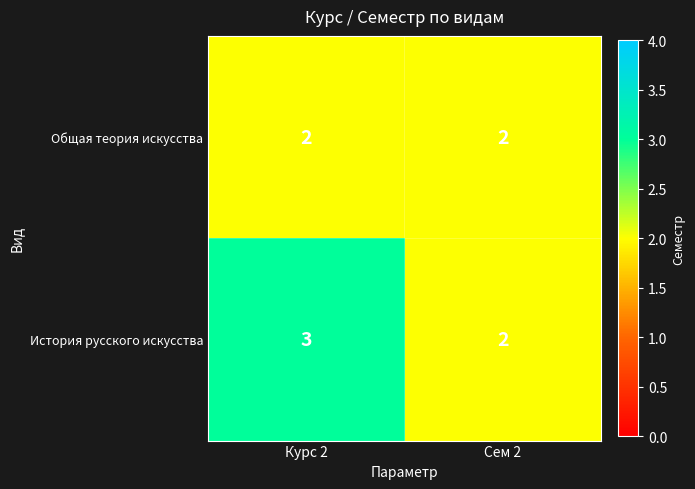

At which category is the sum across all series the highest?

Курс 2